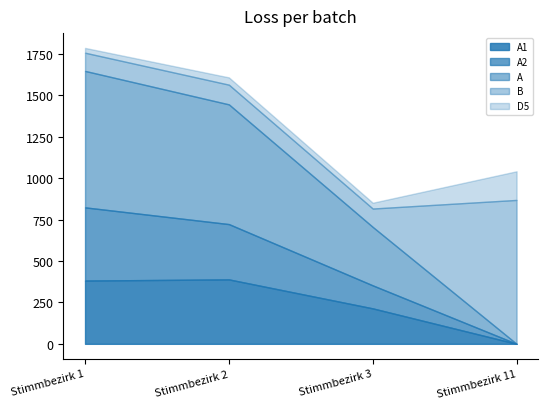

What is the difference between the maximum and minimum values in the A2 series?

442